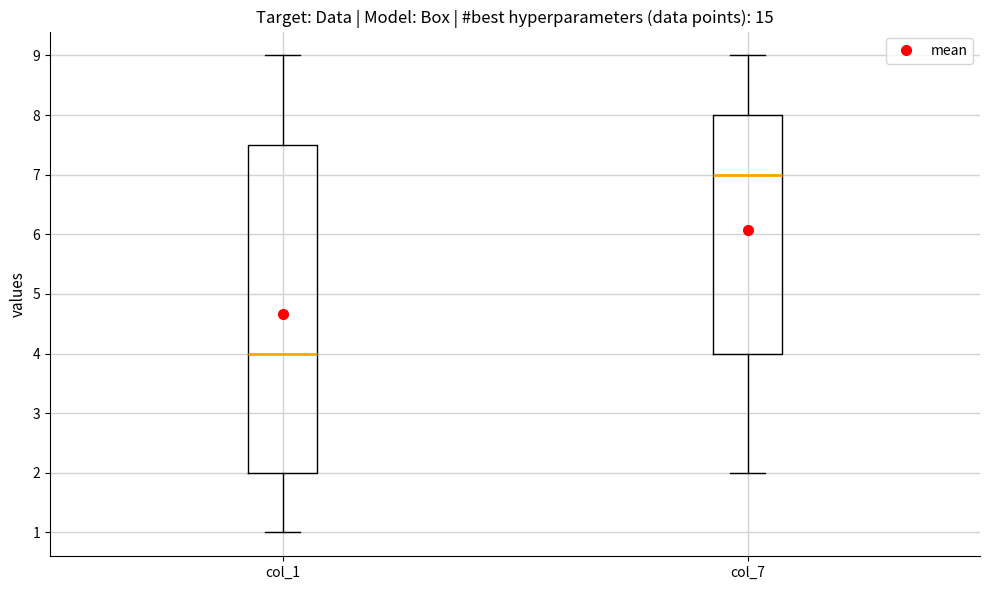

Which box has the highest median line?

col_7